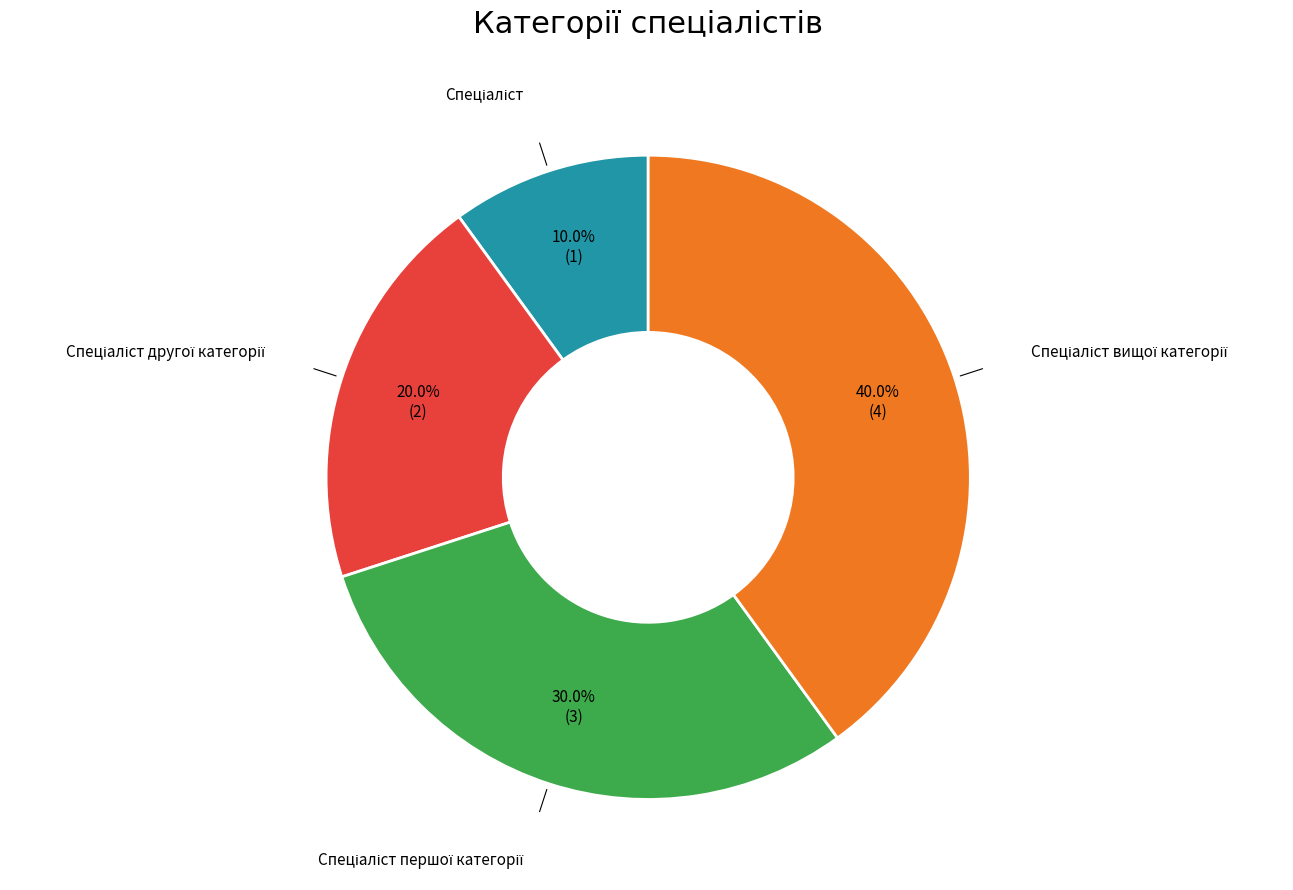

Is there any slice that represents more than half of the pie?

No